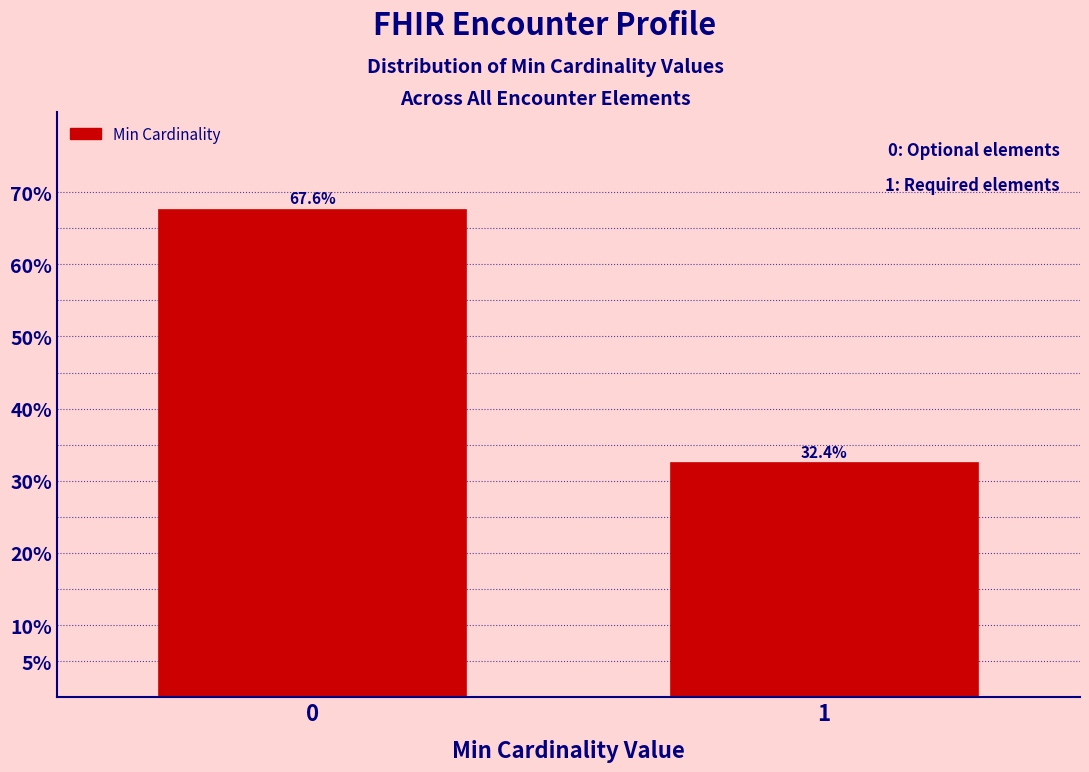

Reading left to right, what are all the values shown in this chart?

67.6	32.4